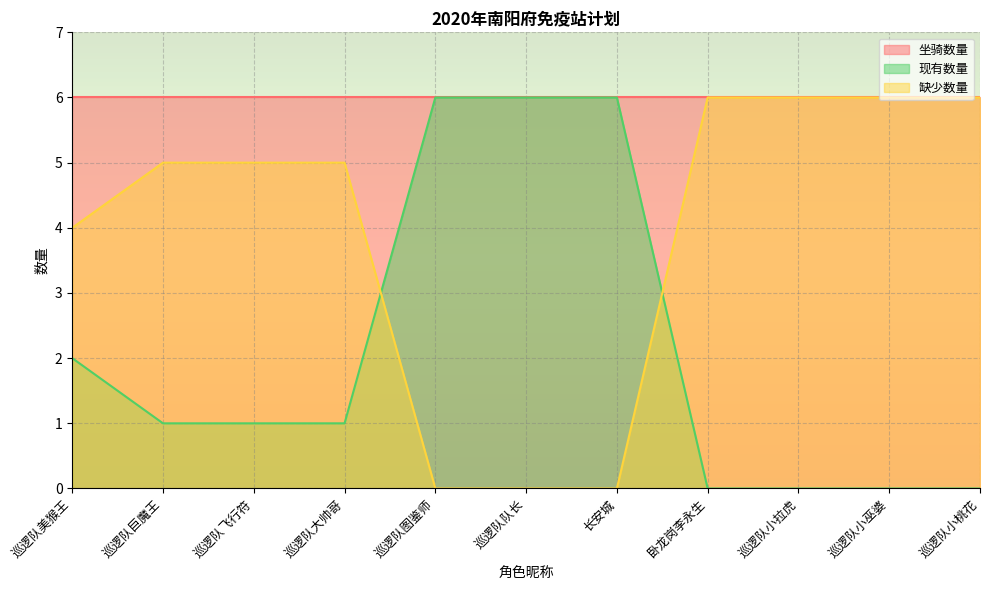

How many 现有数量 values are between 0 and 6?

11